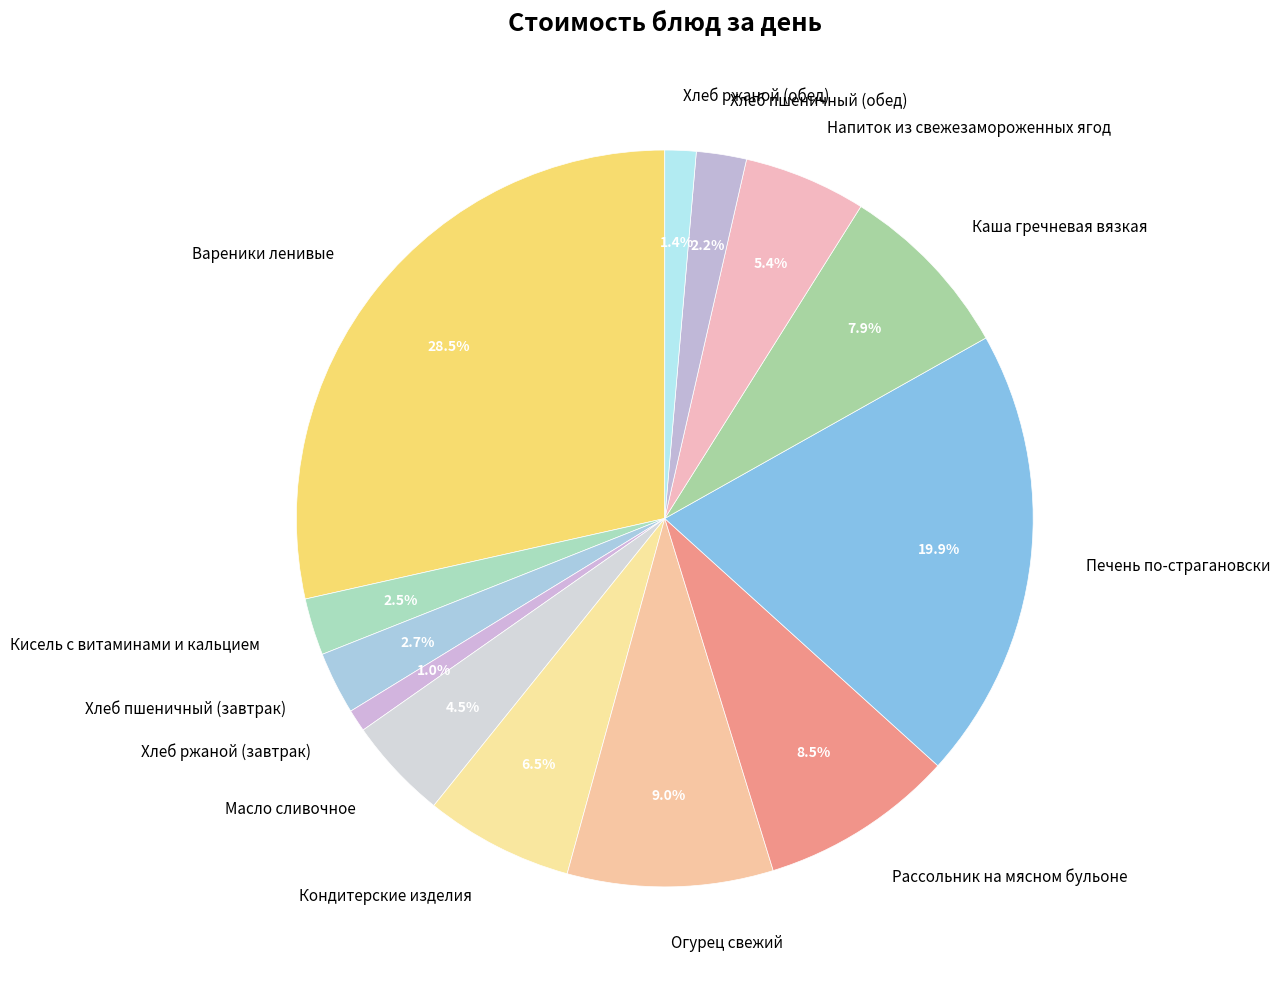

What percentage is NOT represented by Рассольник на мясном бульоне?

91.5%